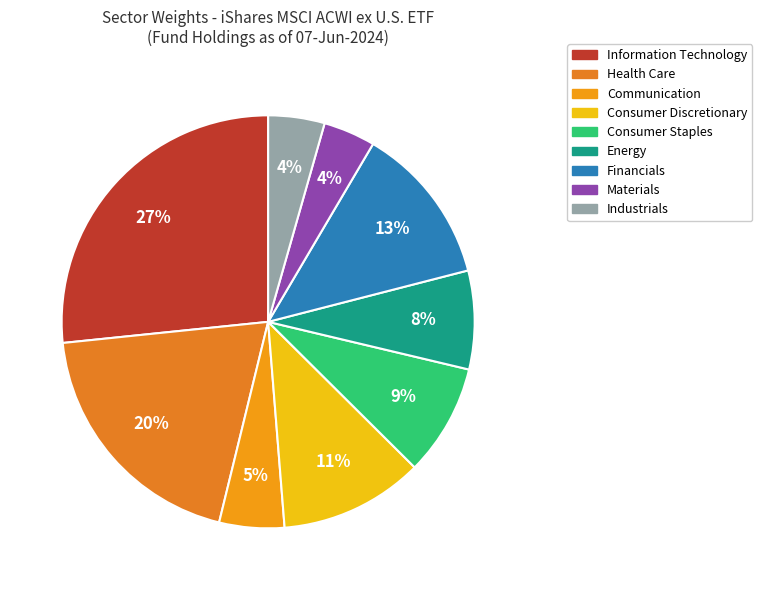

Is Communication the majority of the pie?

No